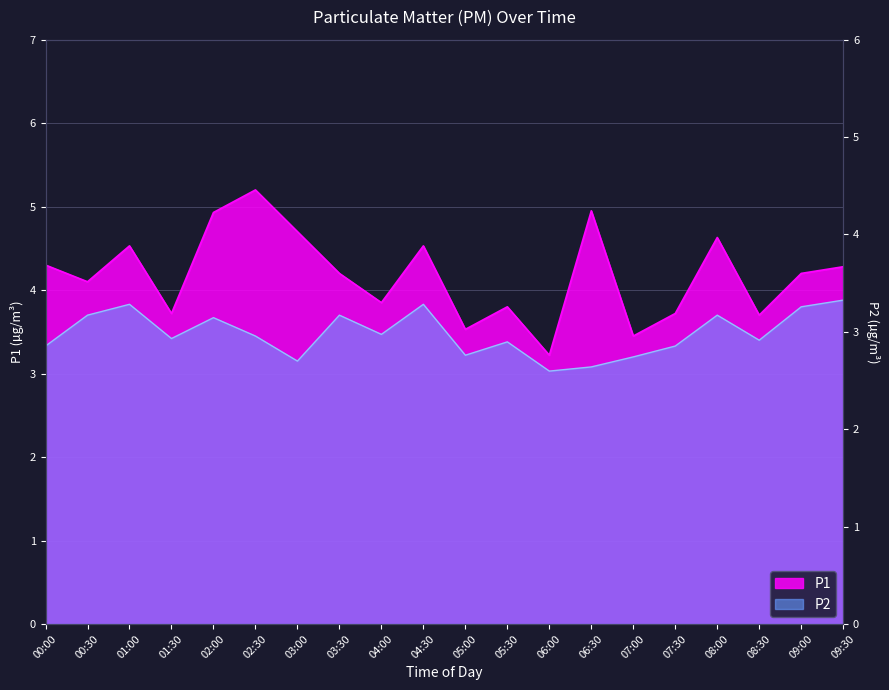

True or false: P1 and P2 cross at least once.

False